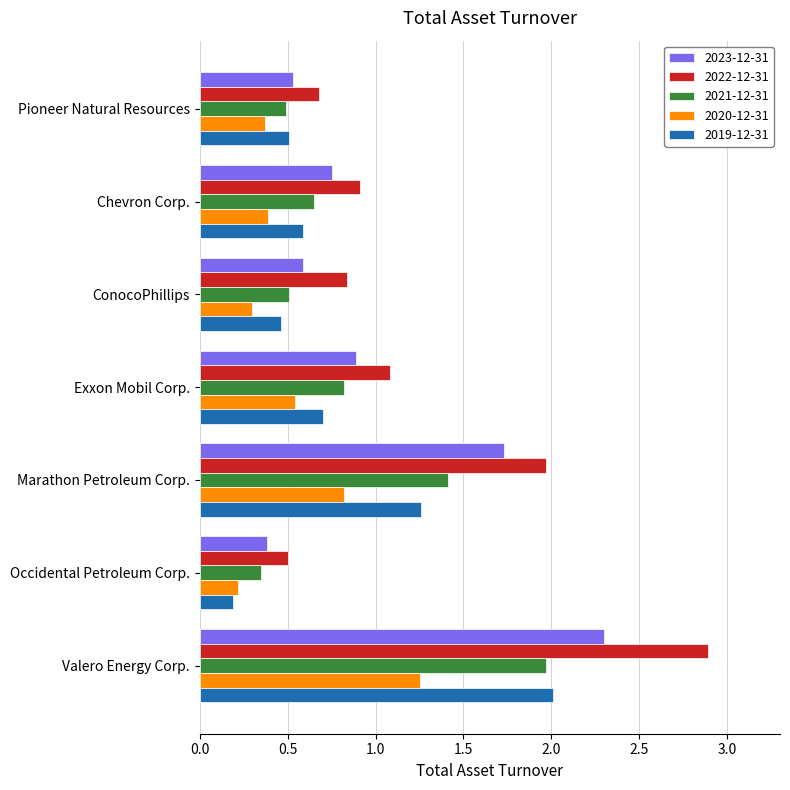

Which series has the widest spread of values?

2022-12-31